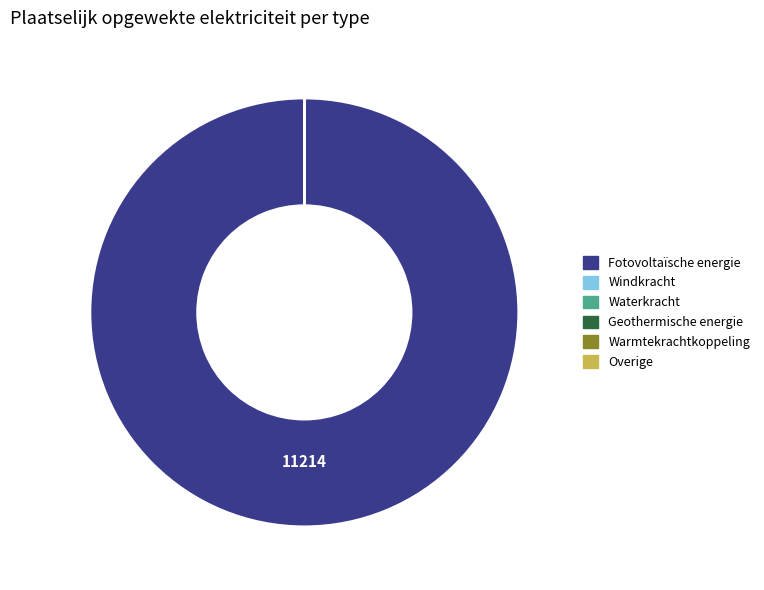

Is there a majority slice in this chart?

Yes